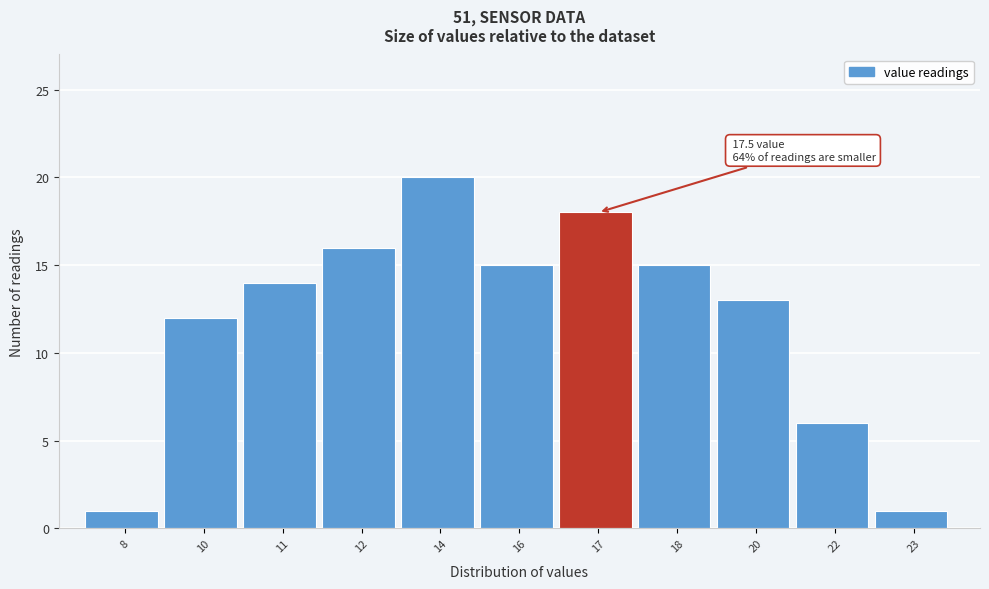

Reading right to left, what are all the values shown in this chart?

23=1	22=6	20=13	18=15	17=18	16=15	14=20	12=16	11=14	10=12	8=1